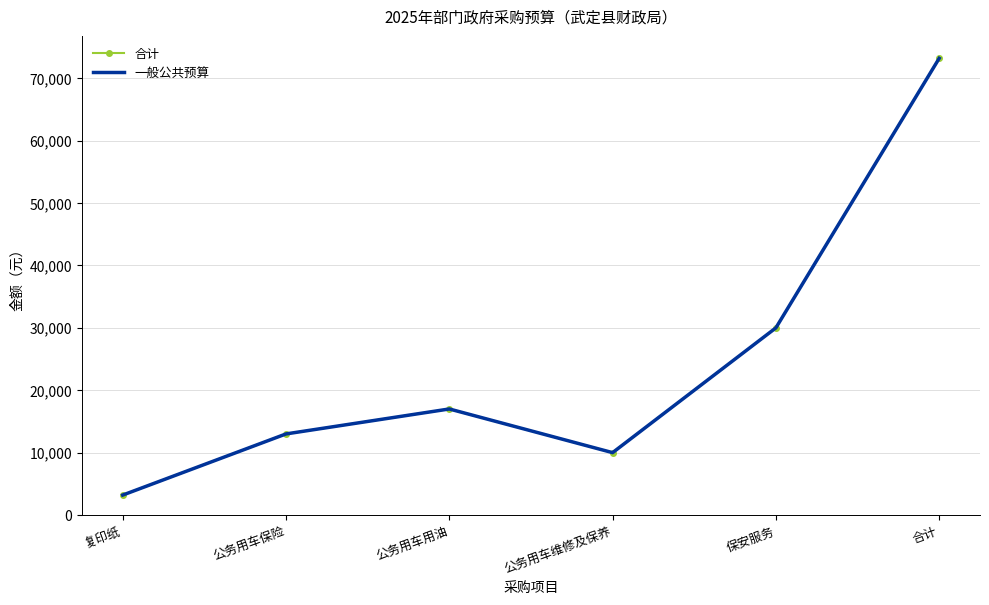

List the labels in order of 合计 value, largest first.

合计, 保安服务, 公务用车用油, 公务用车保险, 公务用车维修及保养, 复印纸